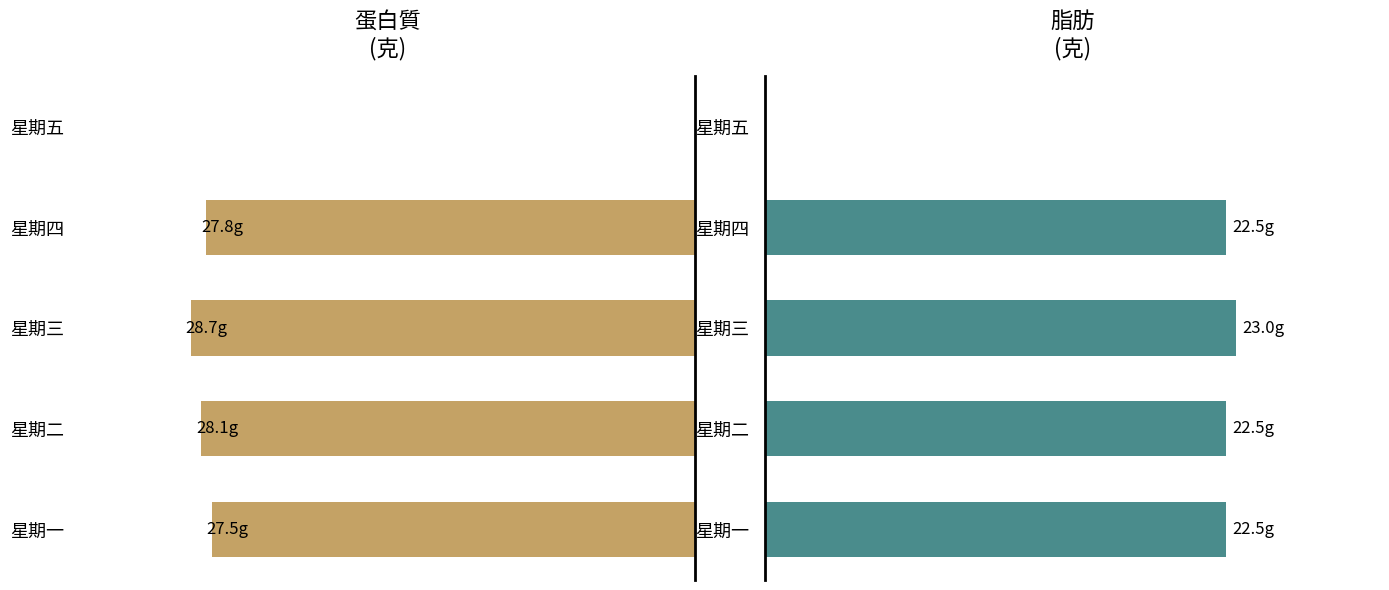

At how many categories does at least one series exceed 12?

4